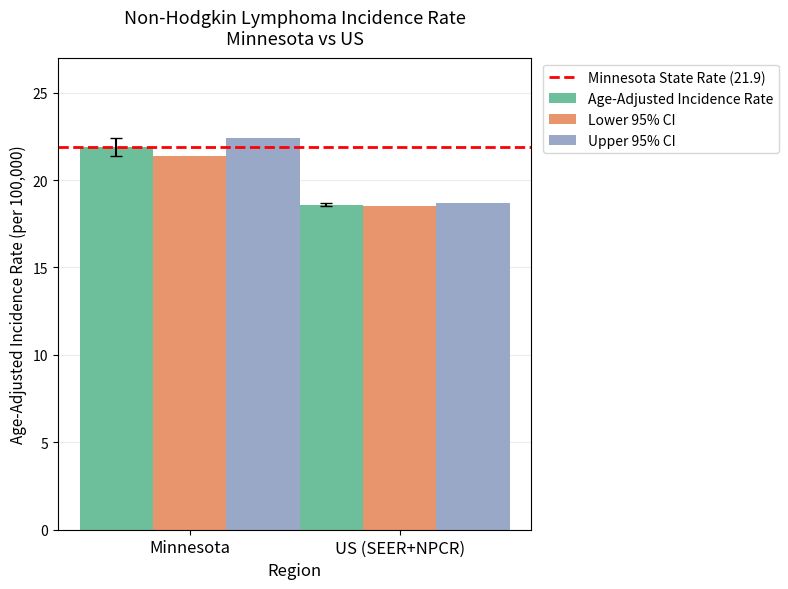

What position from the right is Minnesota?

2